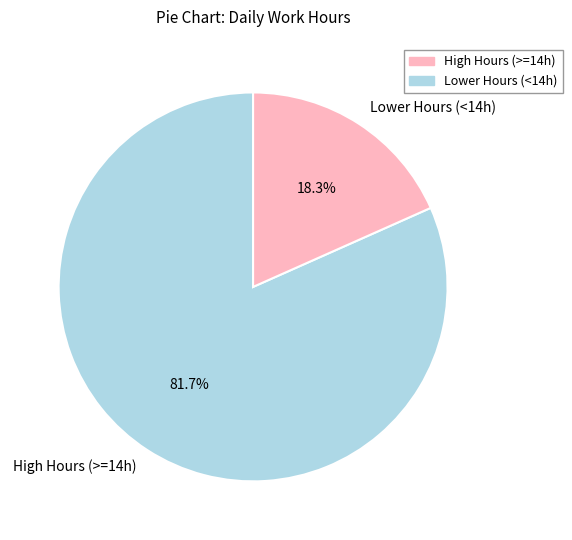

What is the largest slice in the pie chart?

High Hours (>=14h)